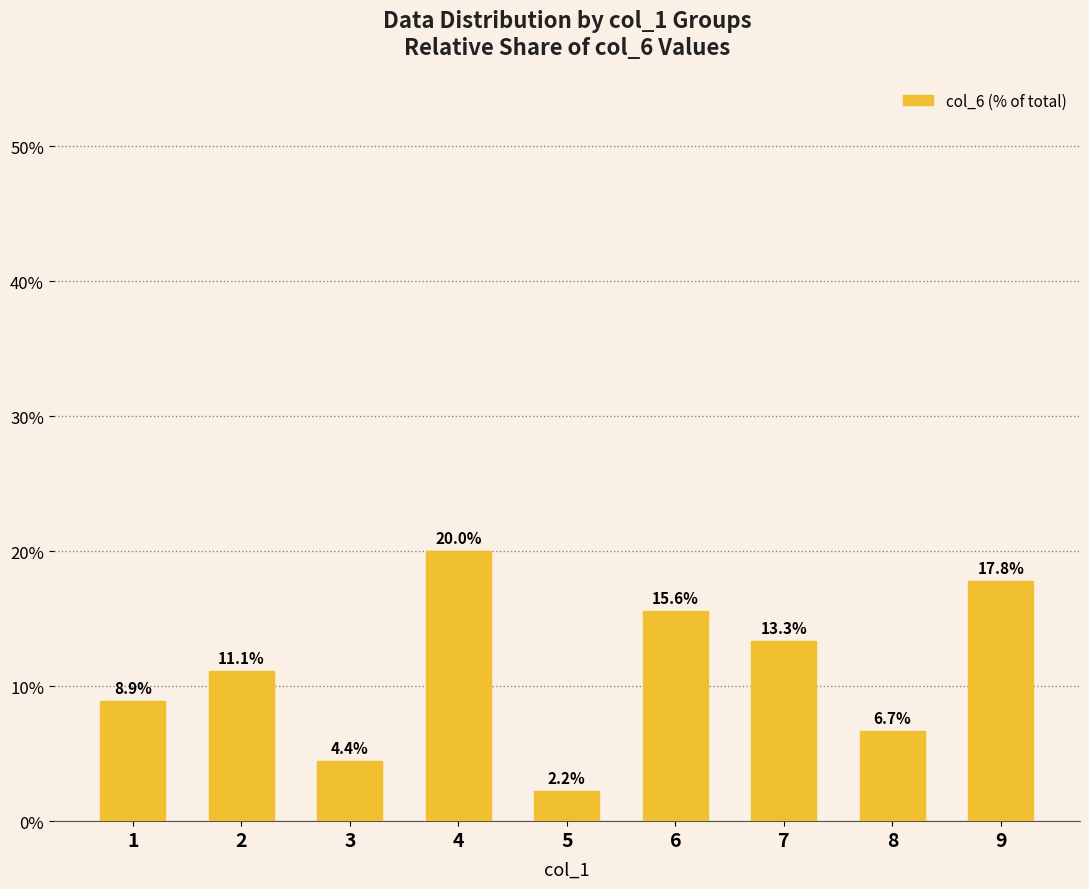

List the labels in order of value, smallest first.

5, 3, 8, 1, 2, 7, 6, 9, 4